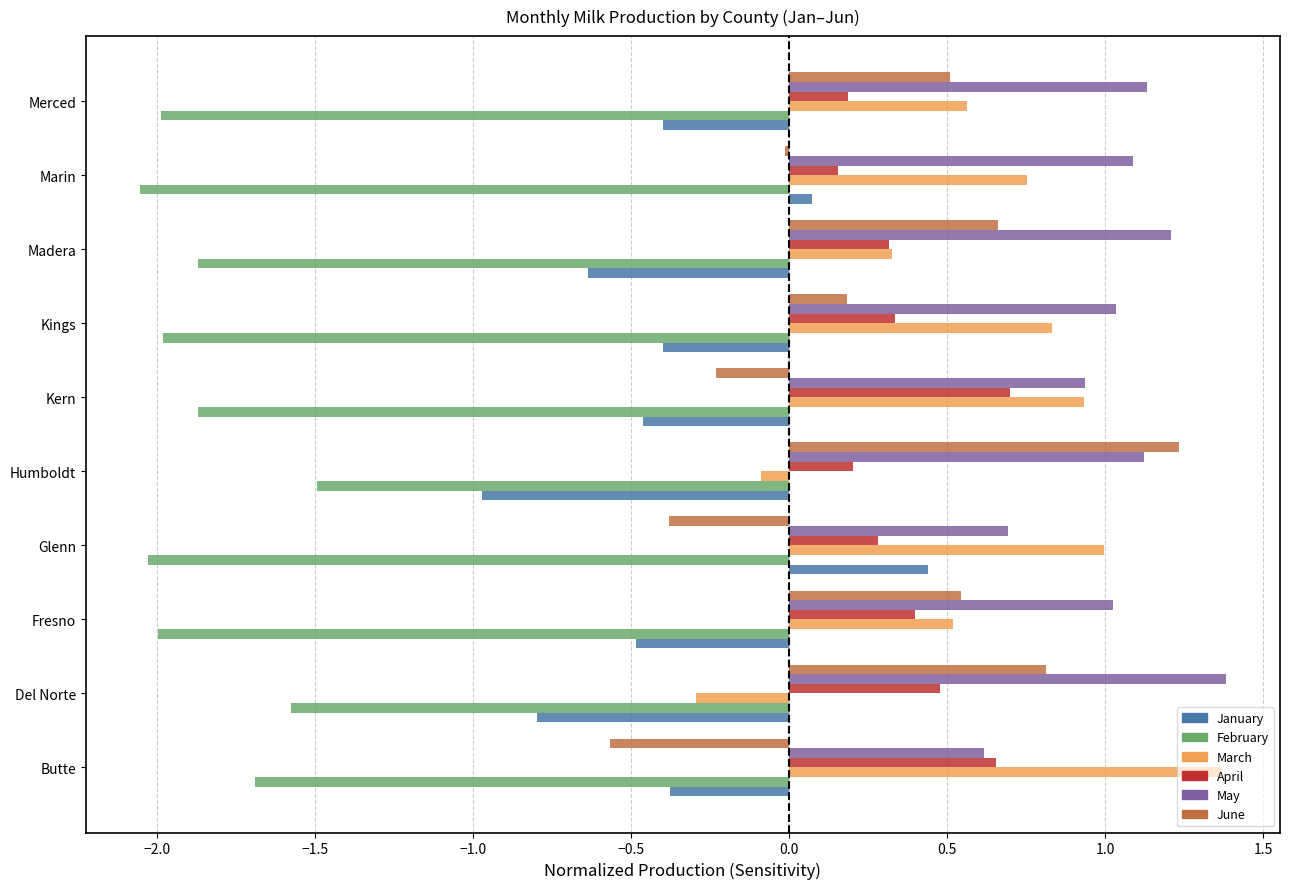

What is the greatest value displayed?

1.4